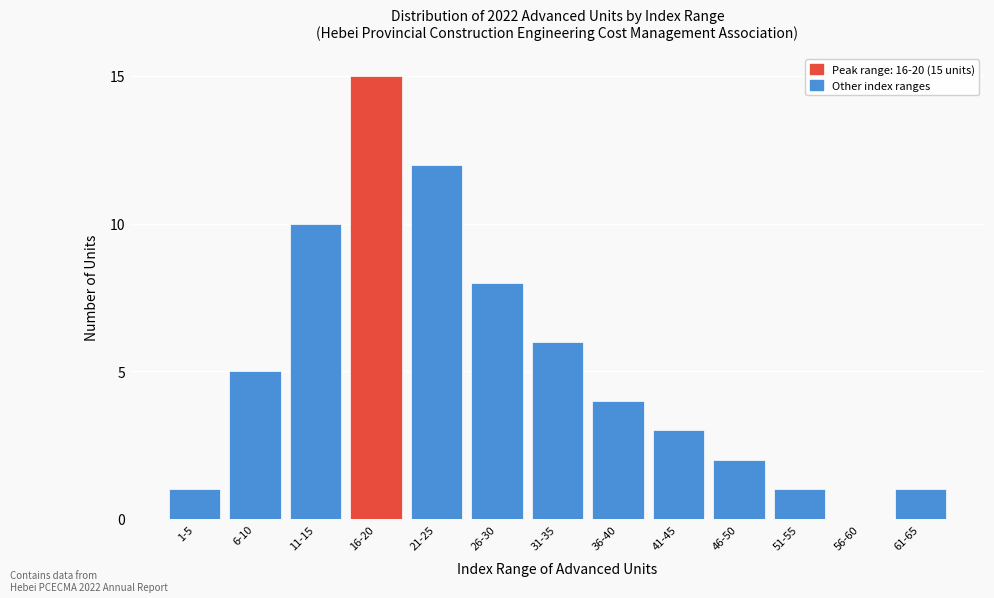

Reading left to right, transcribe all the data shown in this chart.

1-5=1	6-10=5	11-15=10	16-20=15	21-25=12	26-30=8	31-35=6	36-40=4	41-45=3	46-50=2	51-55=1	56-60=0	61-65=1